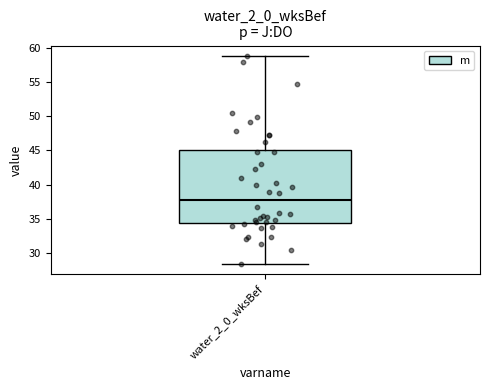

Read this box plot against the y-axis: the position of the median line, the range covered by the box, and the ends of both whiskers. The values are not printed on the chart, so give them approximately, as read against the axis.

median 38.0, box 34.5 to 45.0, whiskers 28.5 to 59.0